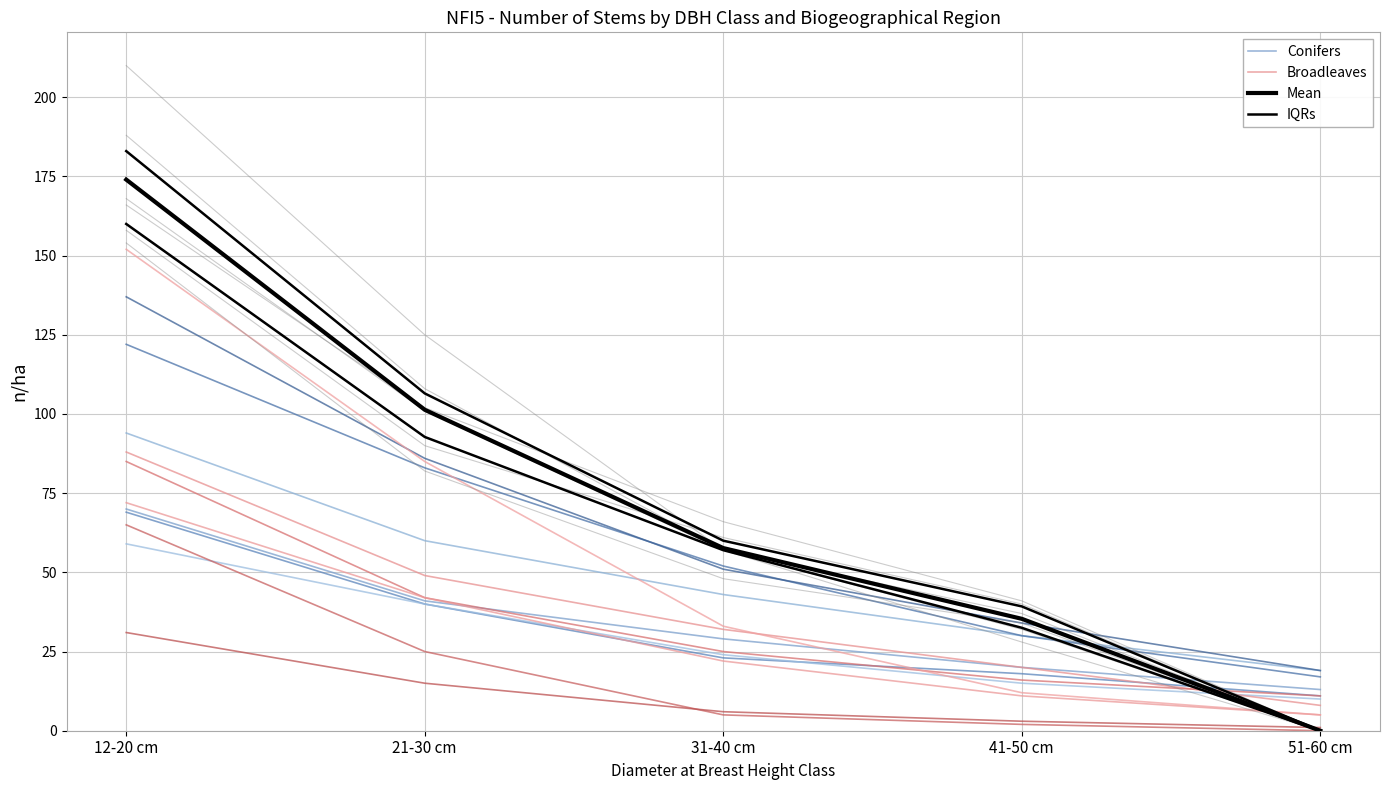

What position from the right is 12-20 cm?

5